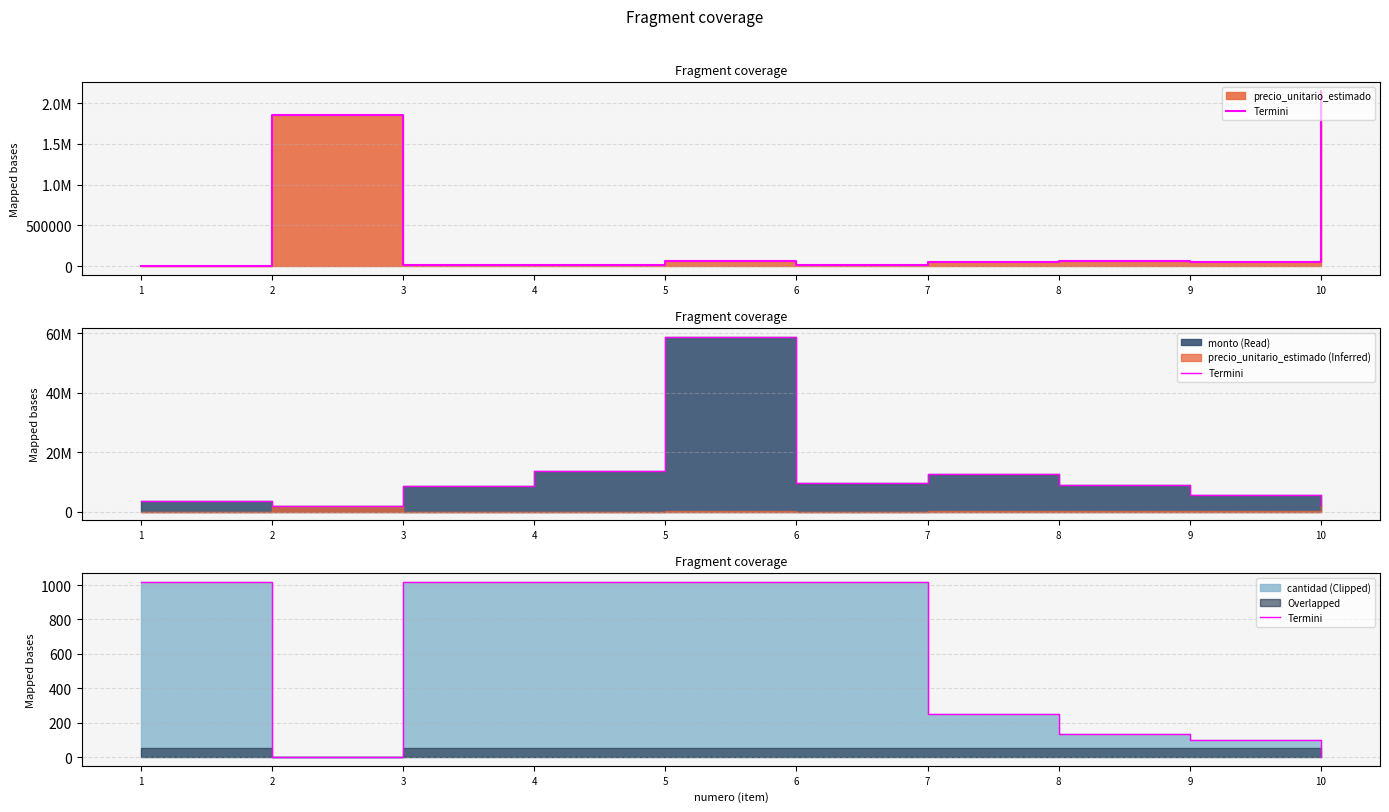

Rank the categories by value from lowest to highest.

2, 10, 9, 8, 7, 1, 3, 4, 5, 6